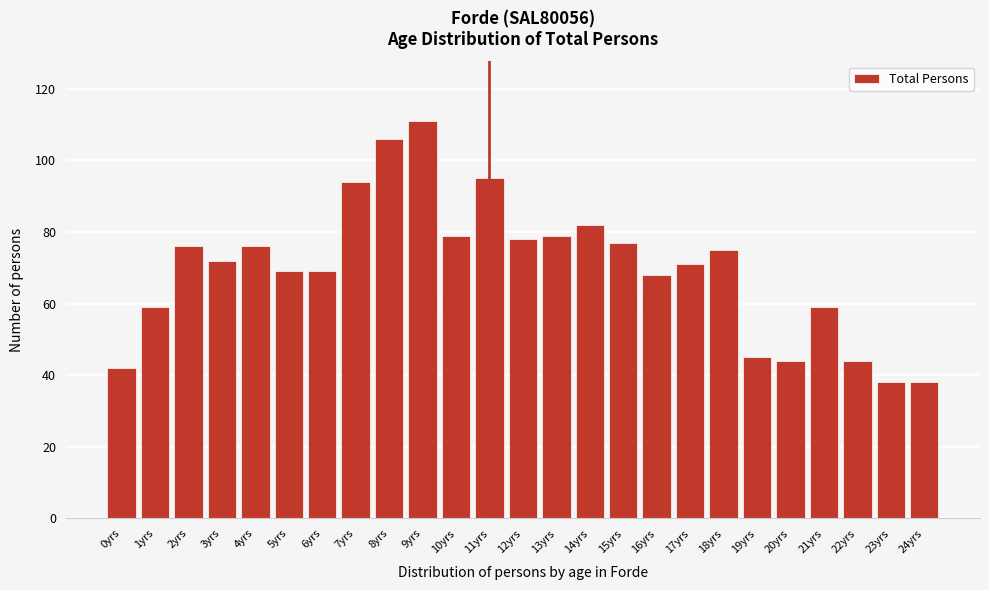

Reading left to right, what are all the values shown in this chart?

0yrs=42	1yrs=59	2yrs=76	3yrs=72	4yrs=76	5yrs=69	6yrs=69	7yrs=94	8yrs=106	9yrs=111	10yrs=79	11yrs=95	12yrs=78	13yrs=79	14yrs=82	15yrs=77	16yrs=68	17yrs=71	18yrs=75	19yrs=45	20yrs=44	21yrs=59	22yrs=44	23yrs=38	24yrs=38